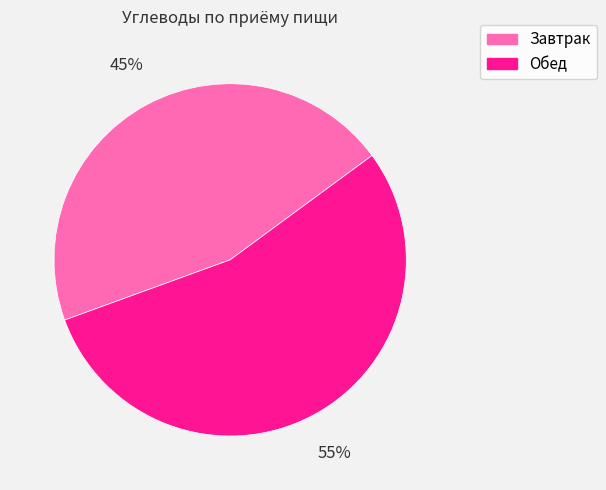

True or false: Завтрак accounts for 45% of the total.

True